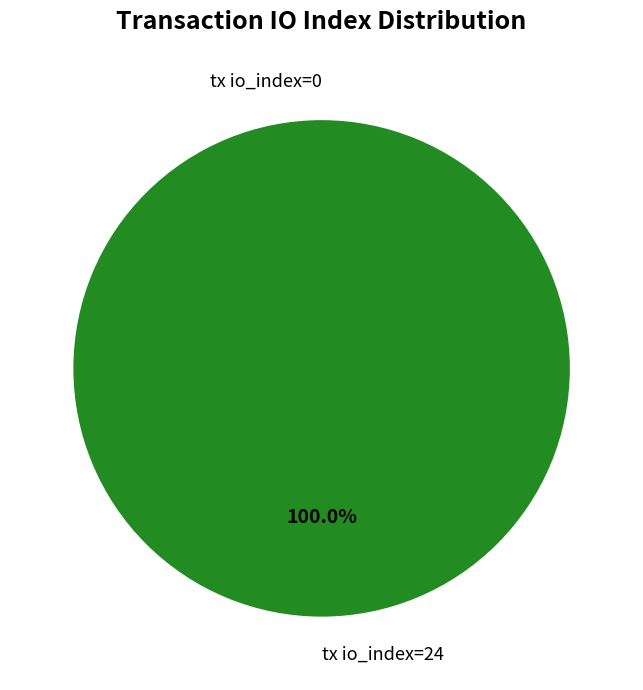

How many slices are in this pie chart?

2